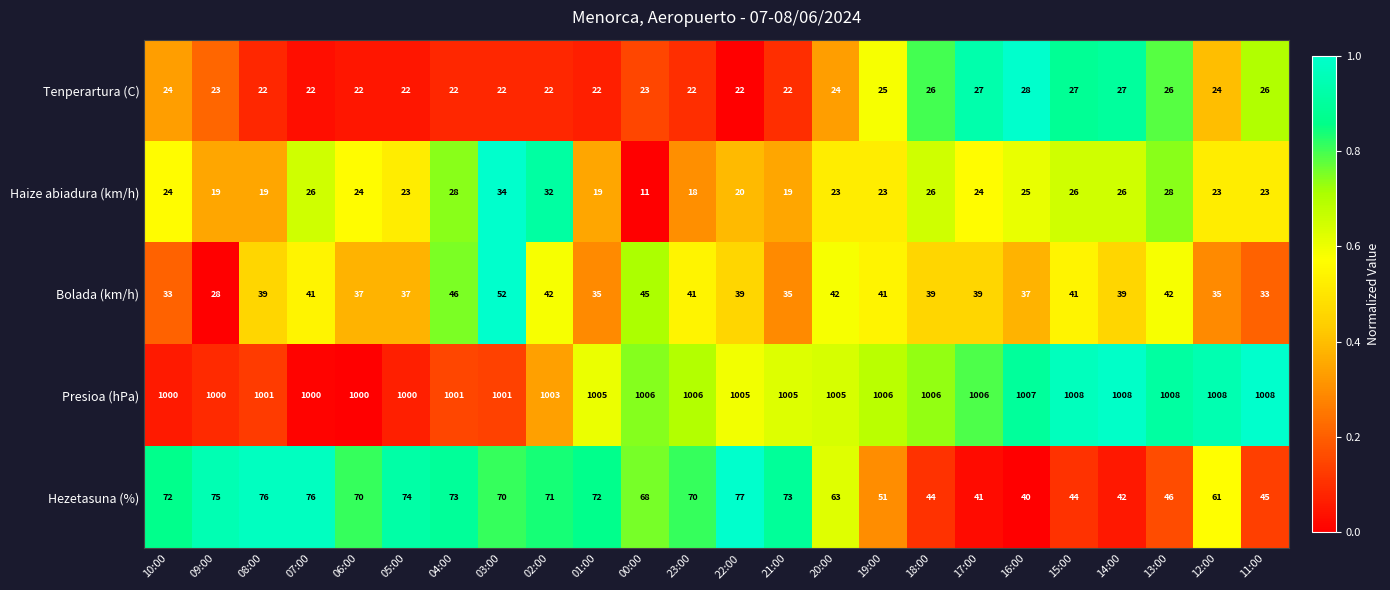

Rank the series at 01:00 from highest to lowest value.

Presioa (hPa), Hezetasuna (%), Bolada (km/h), Tenperartura (C), Haize abiadura (km/h)